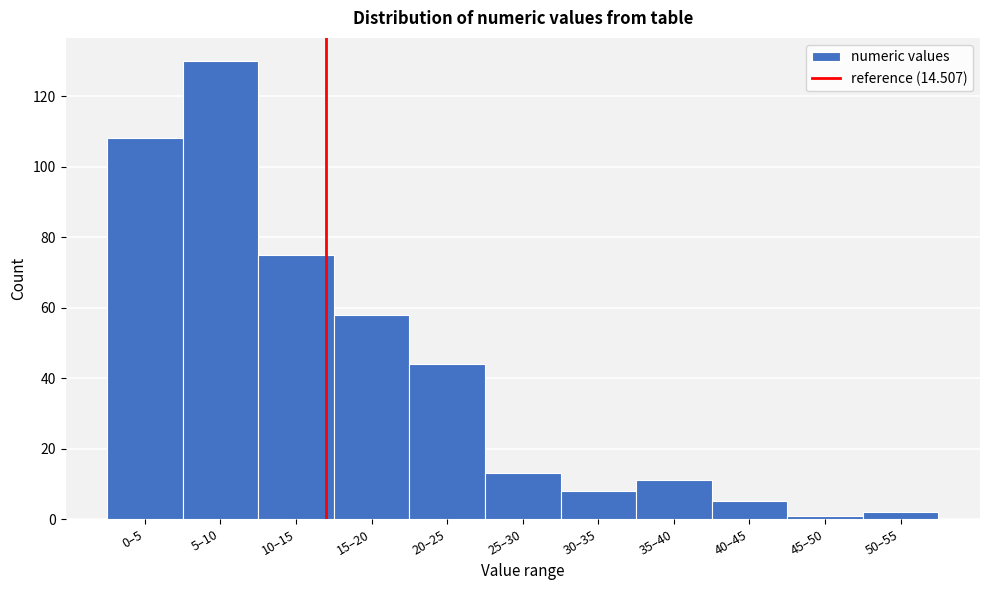

Reading left to right, list all the values displayed in this chart.

0–5=108	5–10=130	10–15=75	15–20=58	20–25=44	25–30=13	30–35=8	35–40=11	40–45=5	45–50=1	50–55=2